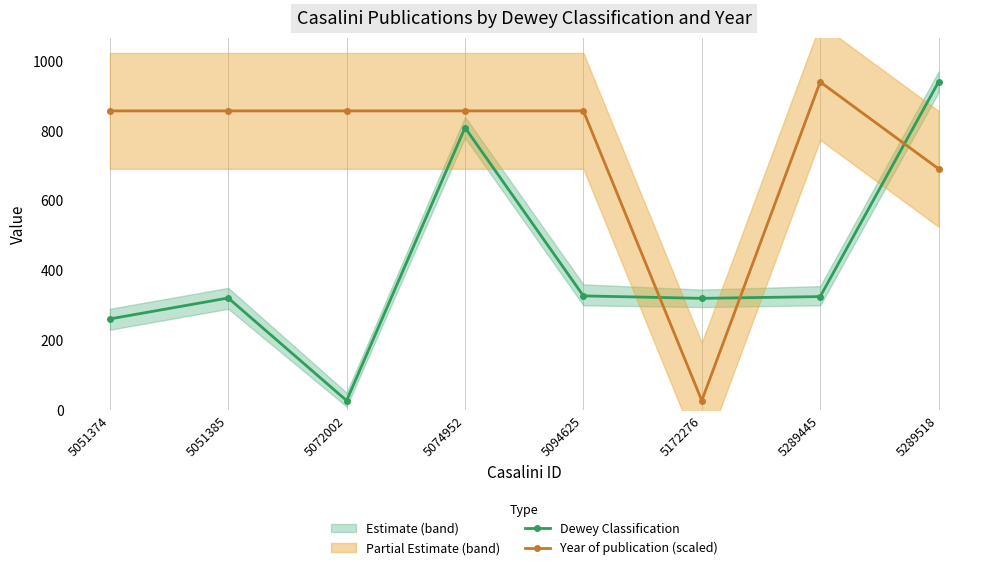

Rank the categories by Dewey Classification value from lowest to highest.

5072002, 5051374, 5172276, 5051385, 5289445, 5094625, 5074952, 5289518